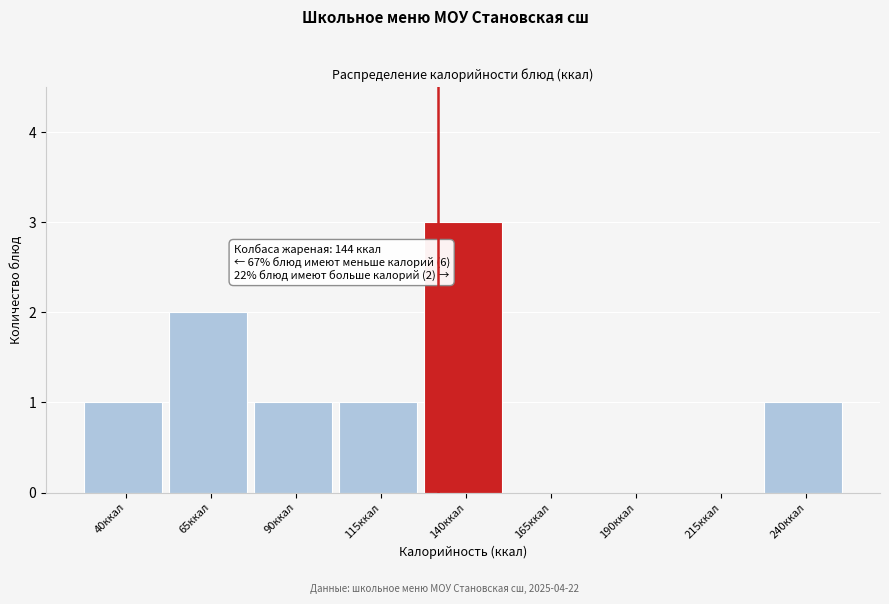

Reading left to right, list all the values displayed in this chart.

40ккал=1	65ккал=2	90ккал=1	115ккал=1	140ккал=3	165ккал=0	190ккал=0	215ккал=0	240ккал=1